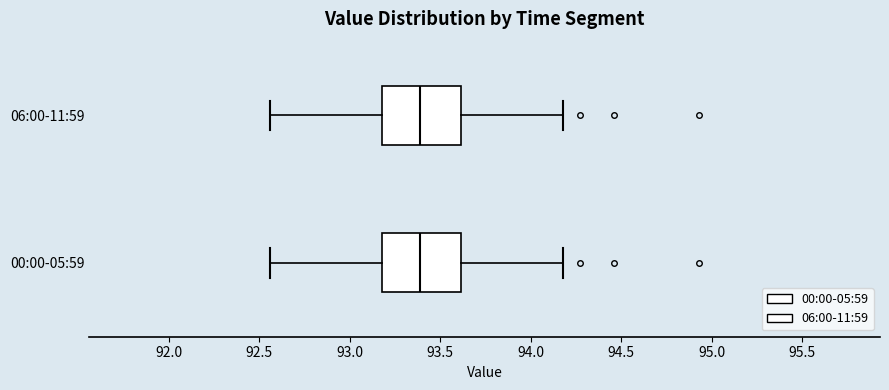

Reading bottom to top, transcribe this box plot: for each box, give where its median line is, the range the box spans, and where its two whiskers end, as read against the x-axis. The values are not printed on the chart, so give them approximately, as read against the axis.

00:00-05:59: median 93.40, box 93.20 to 93.60, whiskers 92.55 to 94.20
06:00-11:59: median 93.40, box 93.20 to 93.60, whiskers 92.55 to 94.20